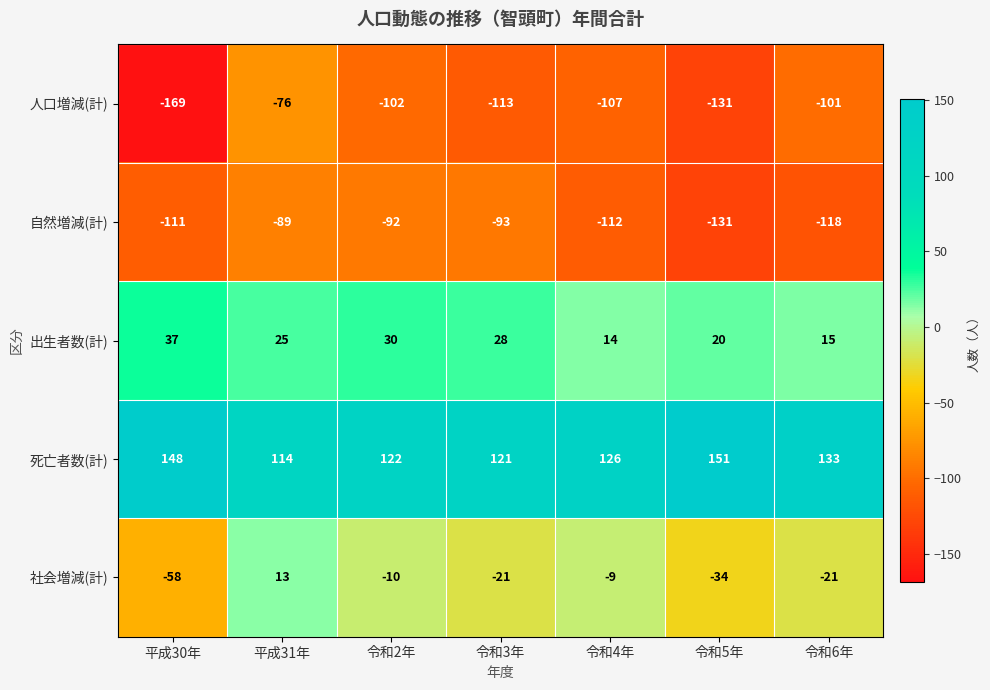

Which series has the largest total across all categories?

死亡者数(計)